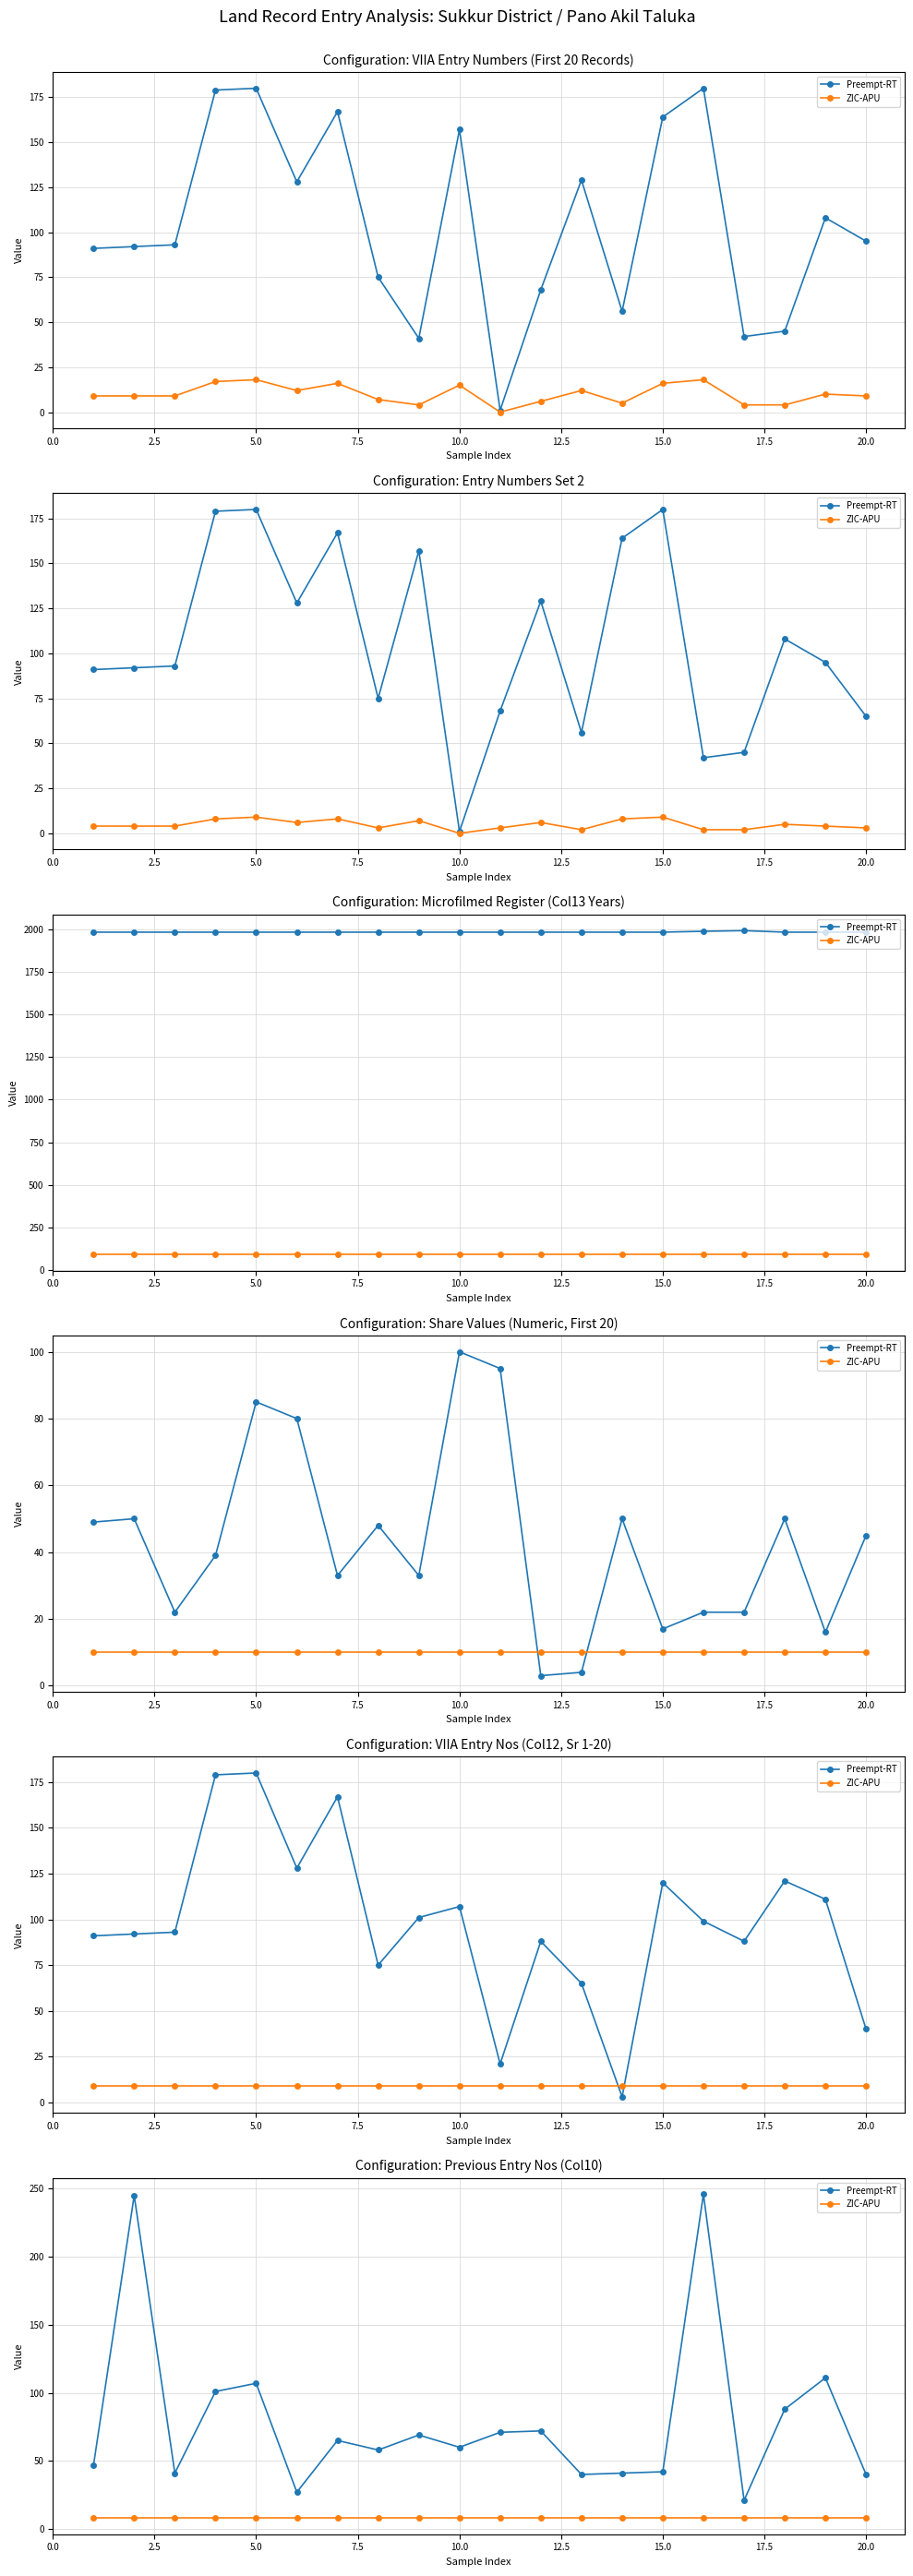

True or false: Preempt-RT and ZIC-APU intersect in this chart.

False